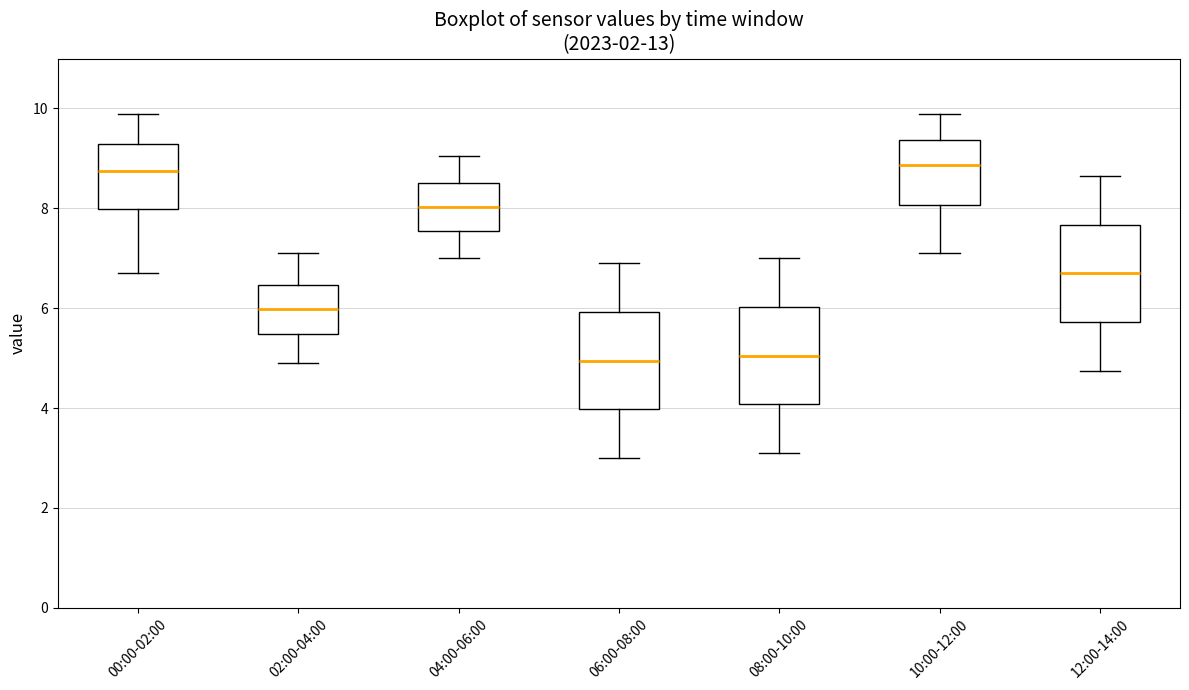

Reading left to right, transcribe this box plot: for each box, give where its median line is, the range the box spans, and where its two whiskers end, as read against the y-axis. The values are not printed on the chart, so give them approximately, as read against the axis.

00:00-02:00: median 8.8, box 8.0 to 9.2, whiskers 6.8 to 9.8
02:00-04:00: median 6.0, box 5.4 to 6.4, whiskers 5.0 to 7.2
04:00-06:00: median 8.0, box 7.6 to 8.6, whiskers 7.0 to 9.0
06:00-08:00: median 5.0, box 4.0 to 6.0, whiskers 3.0 to 7.0
08:00-10:00: median 5.0, box 4.0 to 6.0, whiskers 3.2 to 7.0
10:00-12:00: median 8.8, box 8.0 to 9.4, whiskers 7.2 to 9.8
12:00-14:00: median 6.8, box 5.8 to 7.6, whiskers 4.8 to 8.6